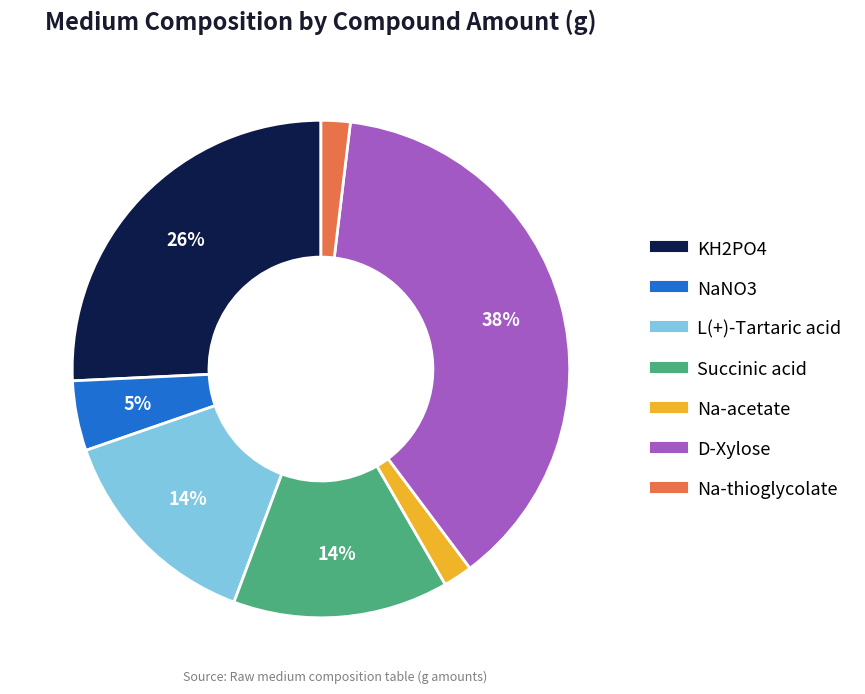

Which slice is the largest?

D-Xylose